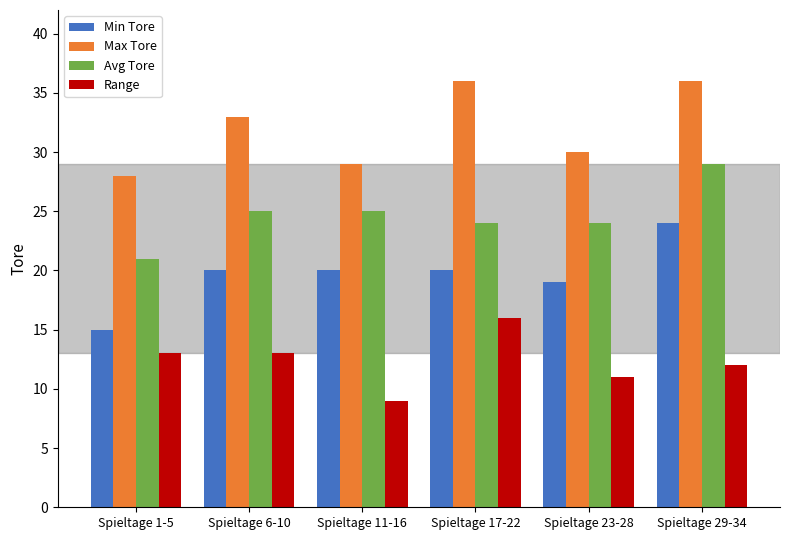

How many bars are there in total?

24